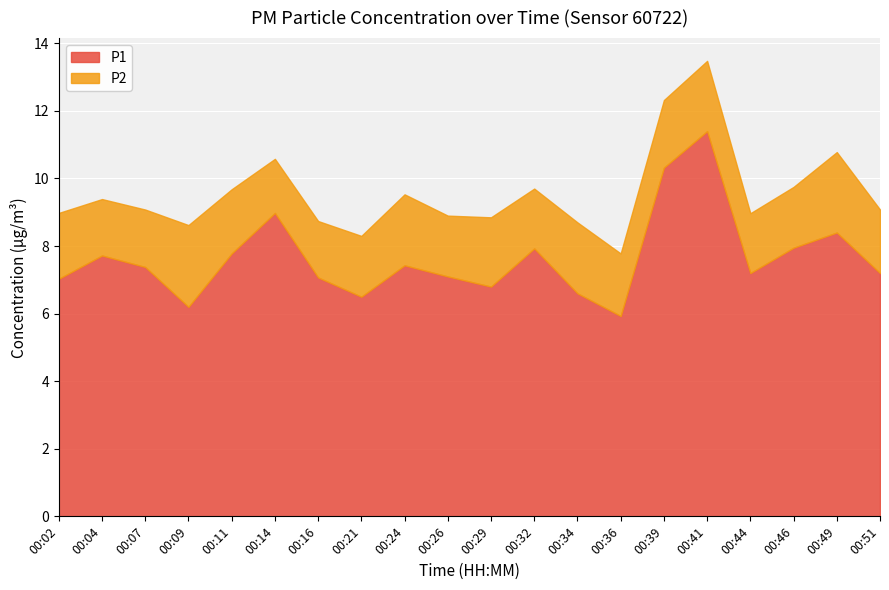

True or false: P2 and P1 intersect in this chart.

False